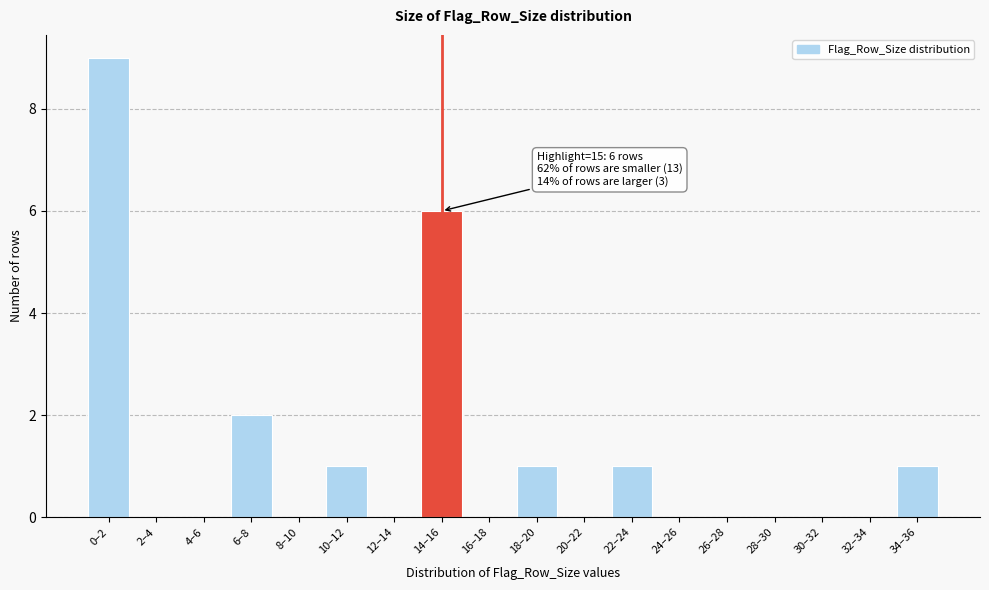

Reading right to left, list all the values displayed in this chart.

34–36=1	32–34=0	30–32=0	28–30=0	26–28=0	24–26=0	22–24=1	20–22=0	18–20=1	16–18=0	14–16=6	12–14=0	10–12=1	8–10=0	6–8=2	4–6=0	2–4=0	0–2=9